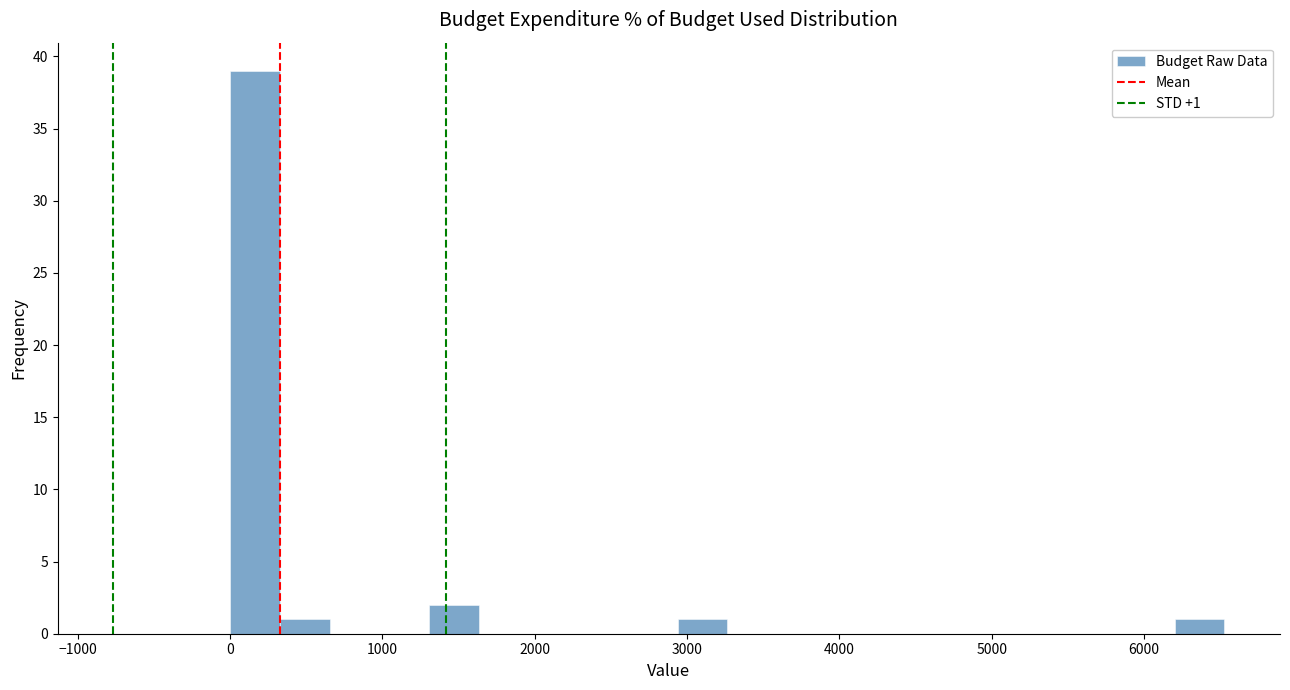

Around what value on the x-axis is the tallest bar? Give the approximate position of its centre, as read against the axis.

200